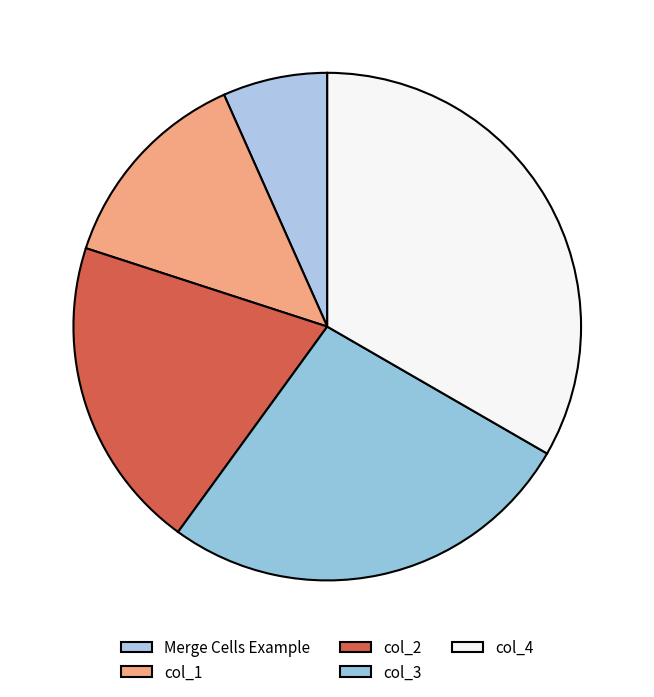

Rank the categories by value from lowest to highest.

Merge Cells Example, col_1, col_2, col_3, col_4